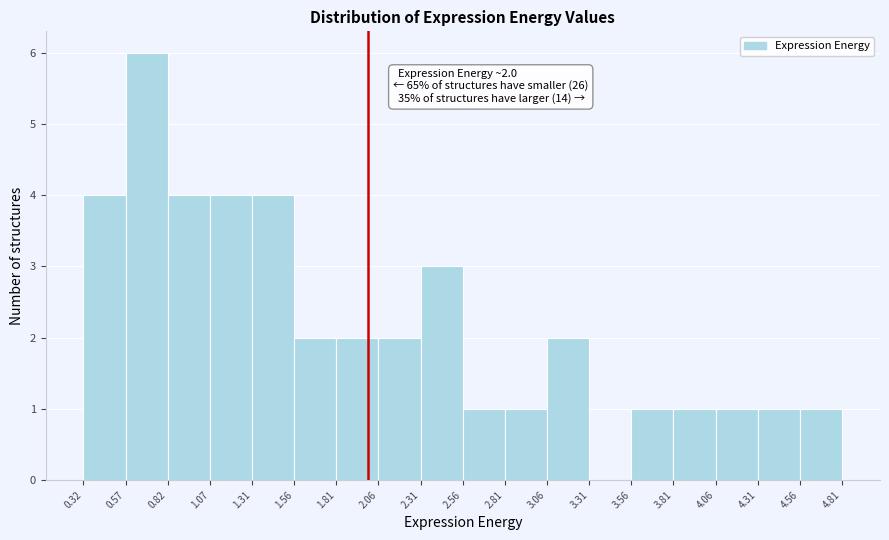

Over which range of the x-axis is the bar tallest?

0.57 to 0.82